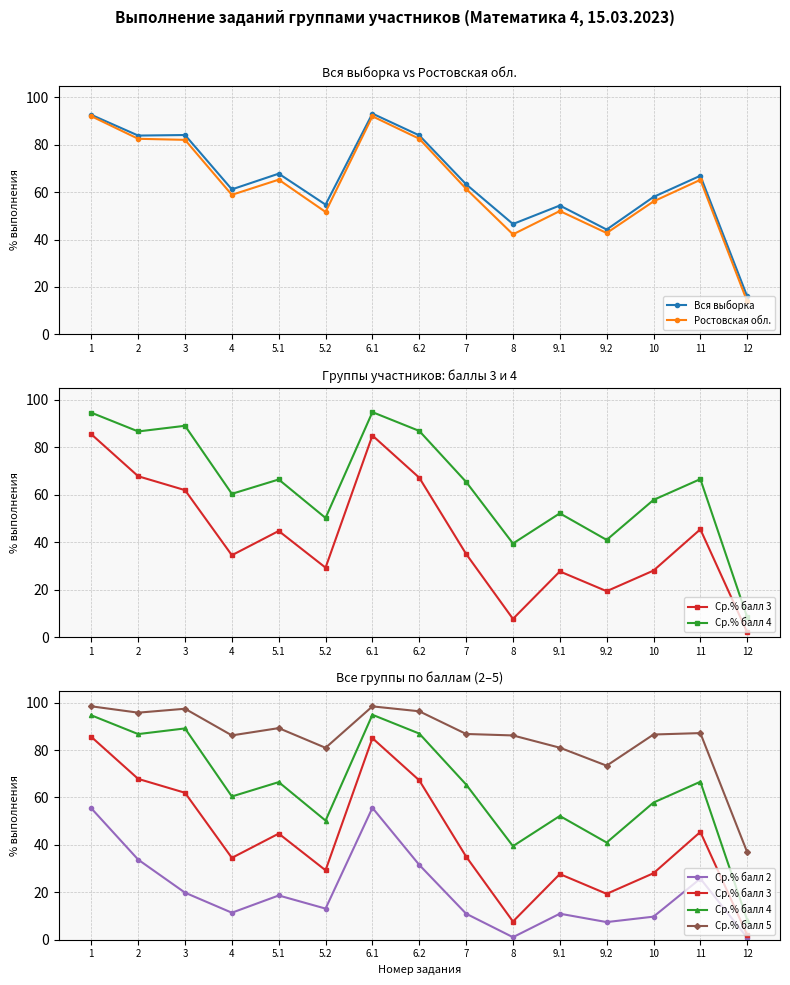

What is the difference between the maximum and minimum values in the Ростовская обл. series?

78.2